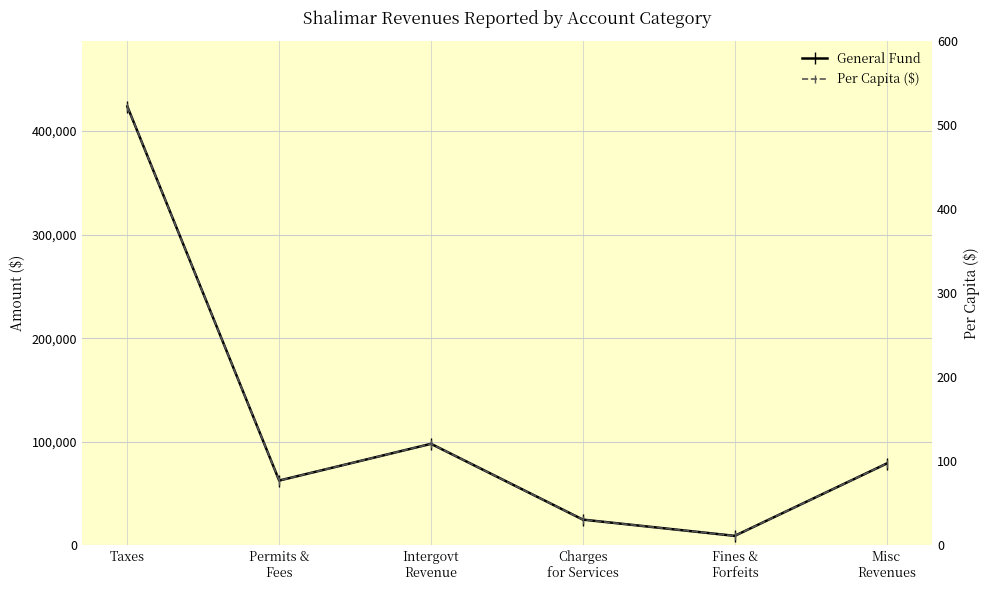

What is the minimum value shown in the chart?

11.4